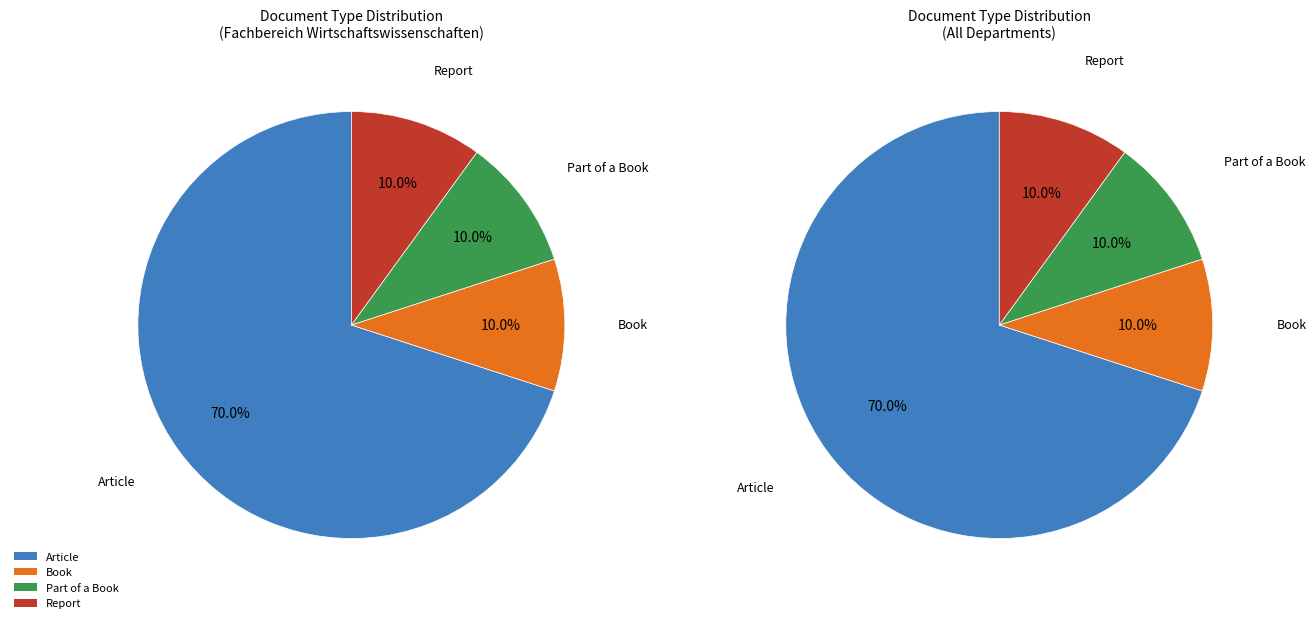

To the nearest percent, what is the difference between the largest and smallest slice percentages?

60%